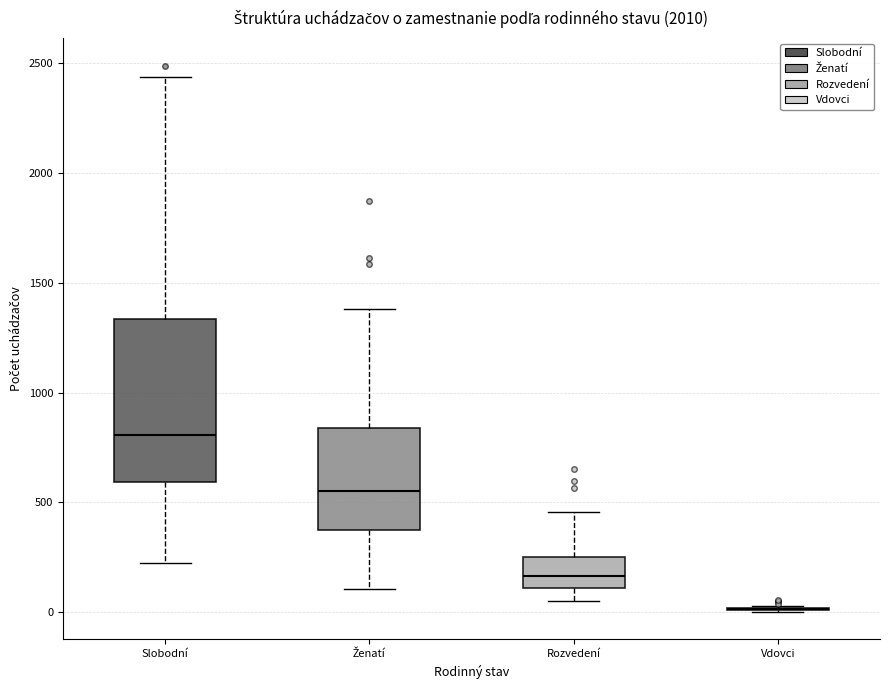

Reading left to right, read every box against the y-axis: the position of its median line, the range the box covers, and the ends of its whiskers. The values are not printed on the chart, so give them approximately, as read against the axis.

Slobodní: median 800, box 600 to 1350, whiskers 200 to 2450
Ženatí: median 550, box 350 to 850, whiskers 100 to 1400
Rozvedení: median 150, box 100 to 250, whiskers 50 to 450
Vdovci: box collapsed to a line at 0, whiskers 0 to 50